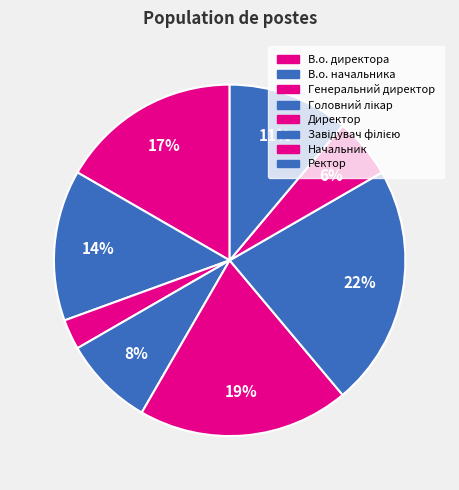

Does В.о. директора represent more than half of the total?

No